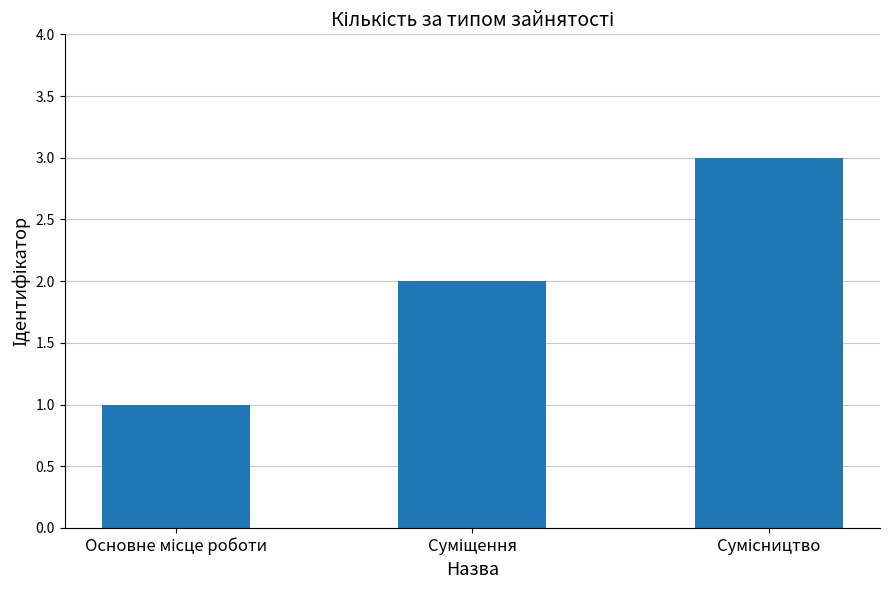

What is the greatest value displayed?

3